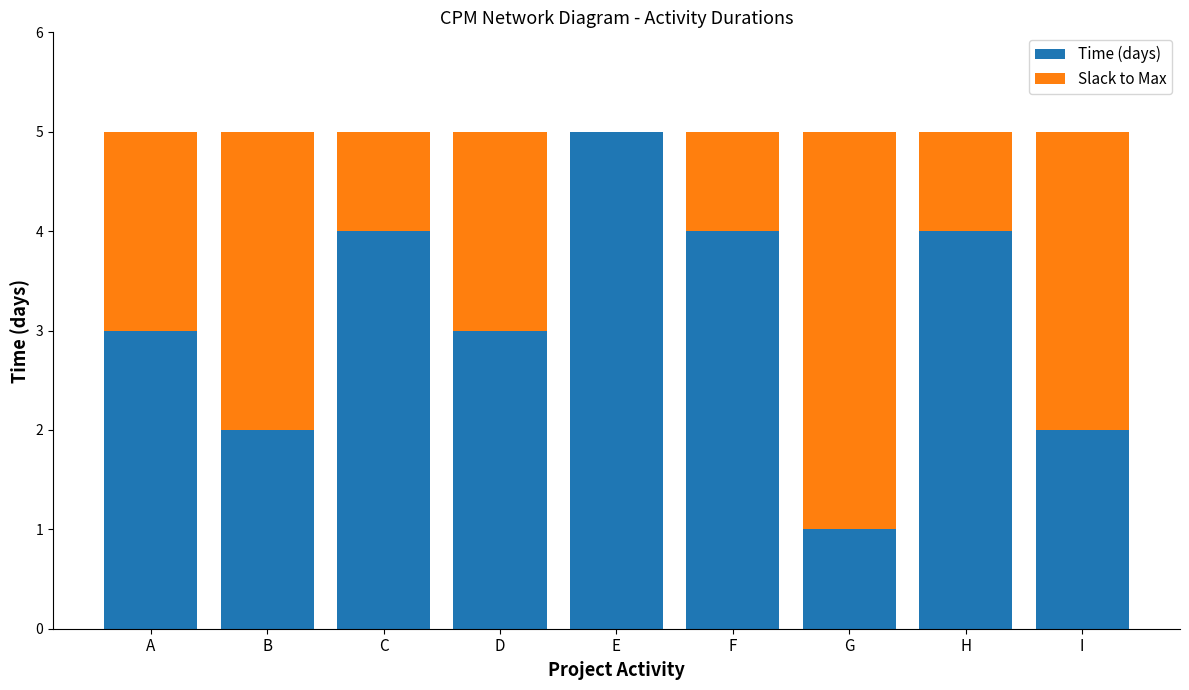

Reading right to left, transcribe the values for Time (days).

I=2	H=4	G=1	F=4	E=5	D=3	C=4	B=2	A=3